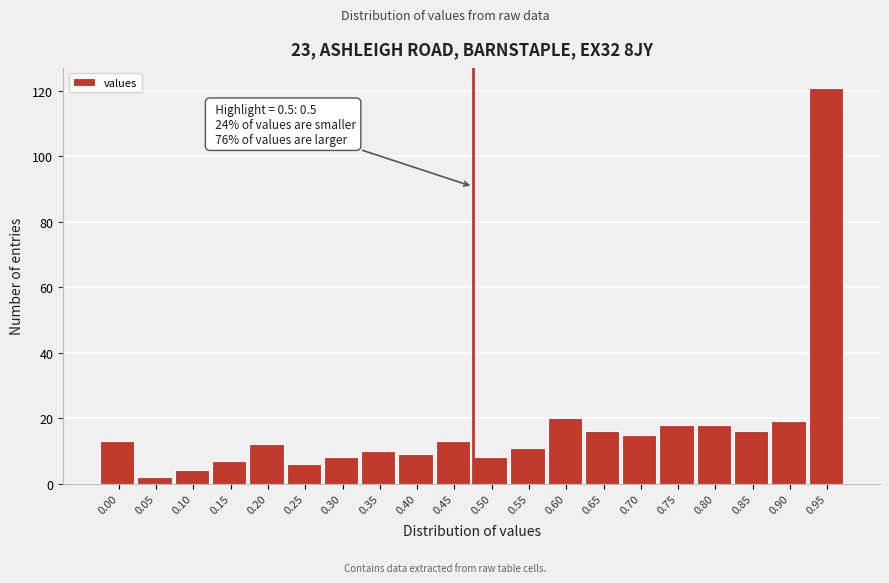

Reading right to left, extract all data points from this chart.

121	19	16	18	18	15	16	20	11	8	13	9	10	8	6	12	7	4	2	13